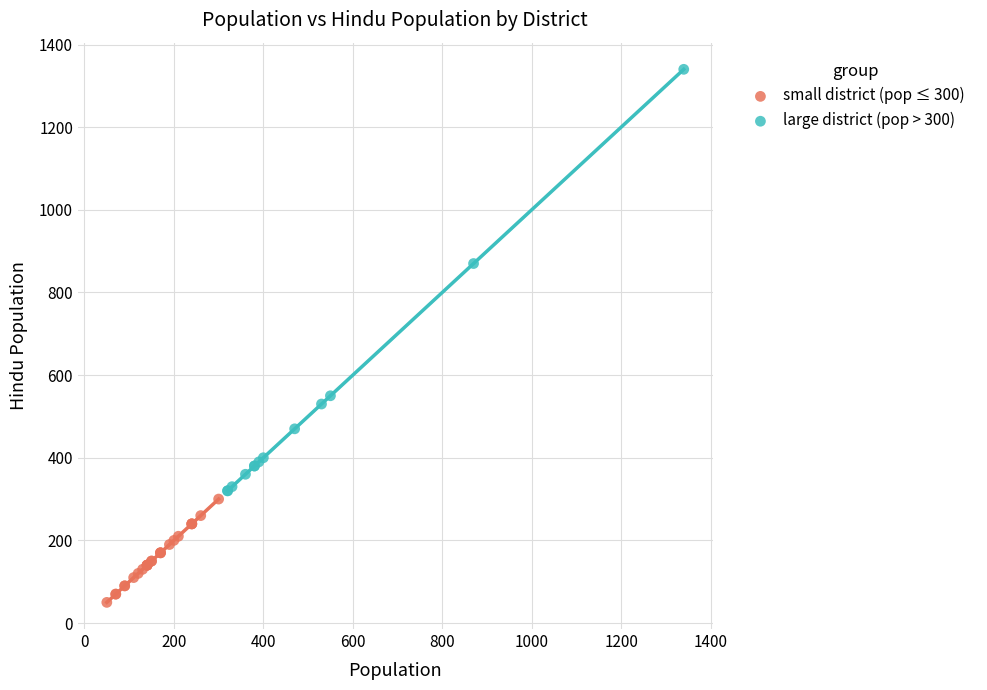

Which series reaches the maximum Y coordinate?

large district (pop > 300)